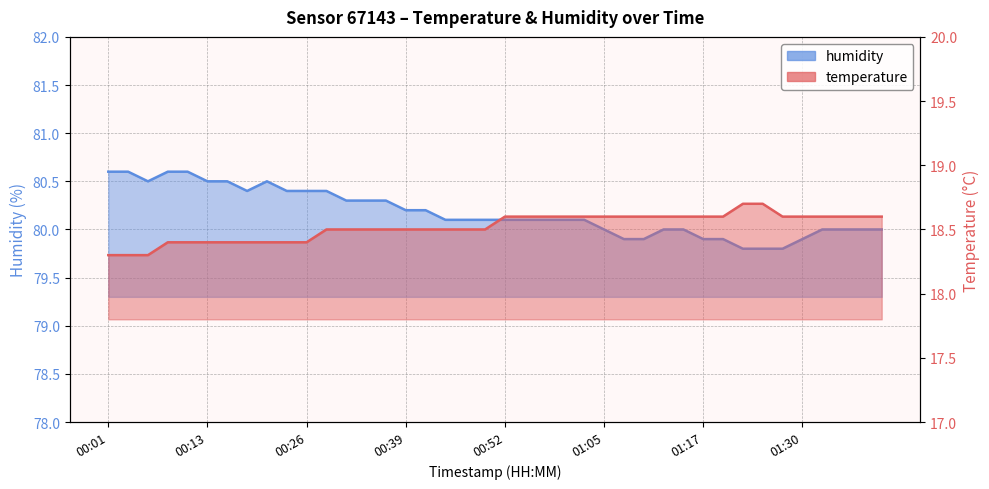

What are all the series names shown in the legend?

temperature, humidity